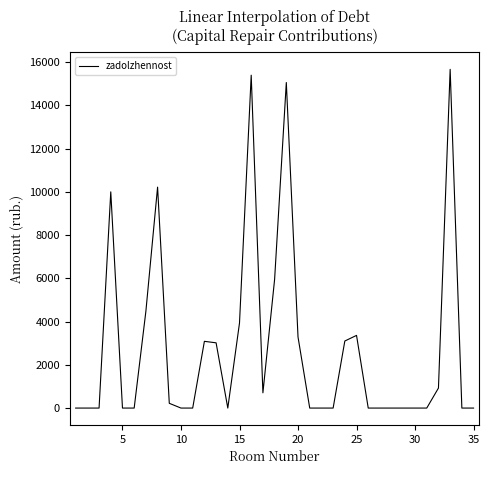

What is the maximum value shown in the chart?

15666.4